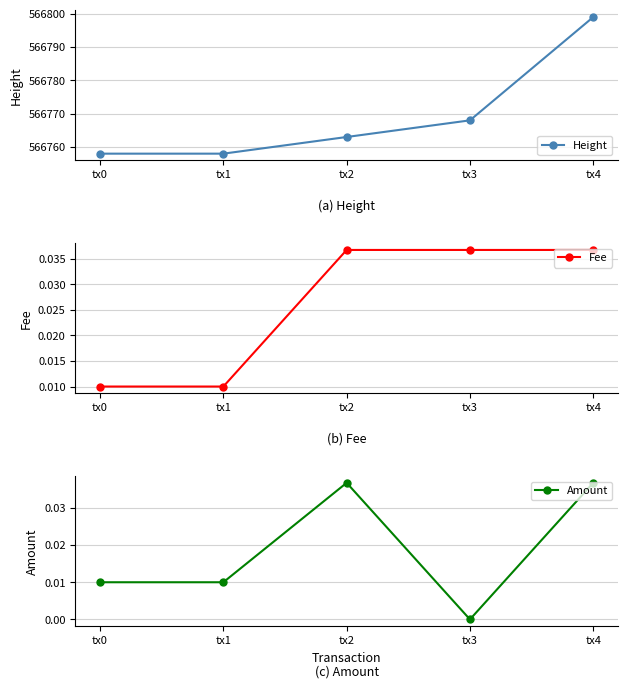

Is it true that Amount equals 0.0 at tx2?

False